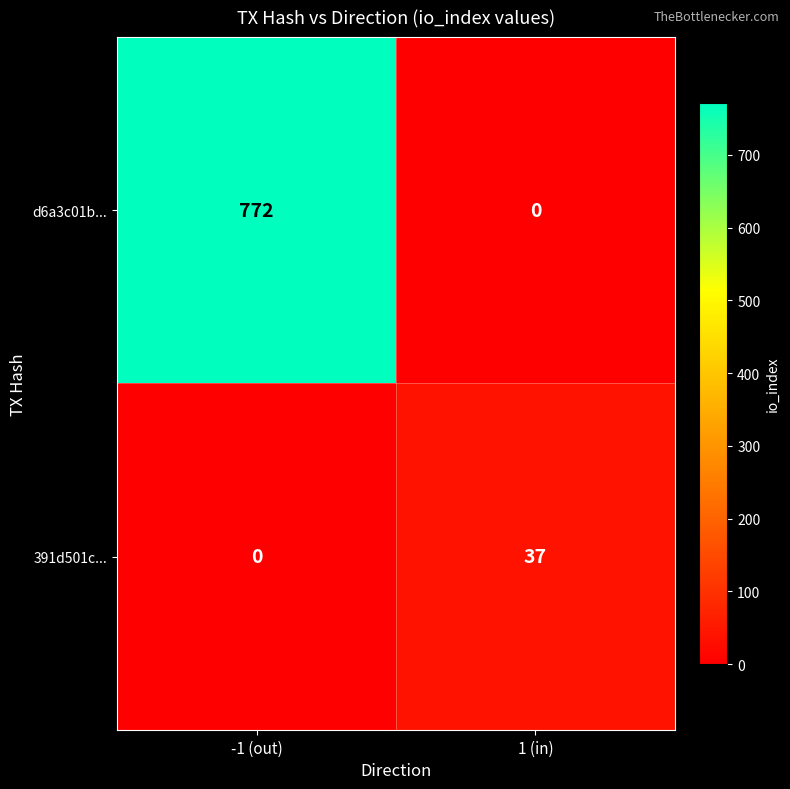

True or false: d6a3c01b... has a value of 408 at -1 (out).

False